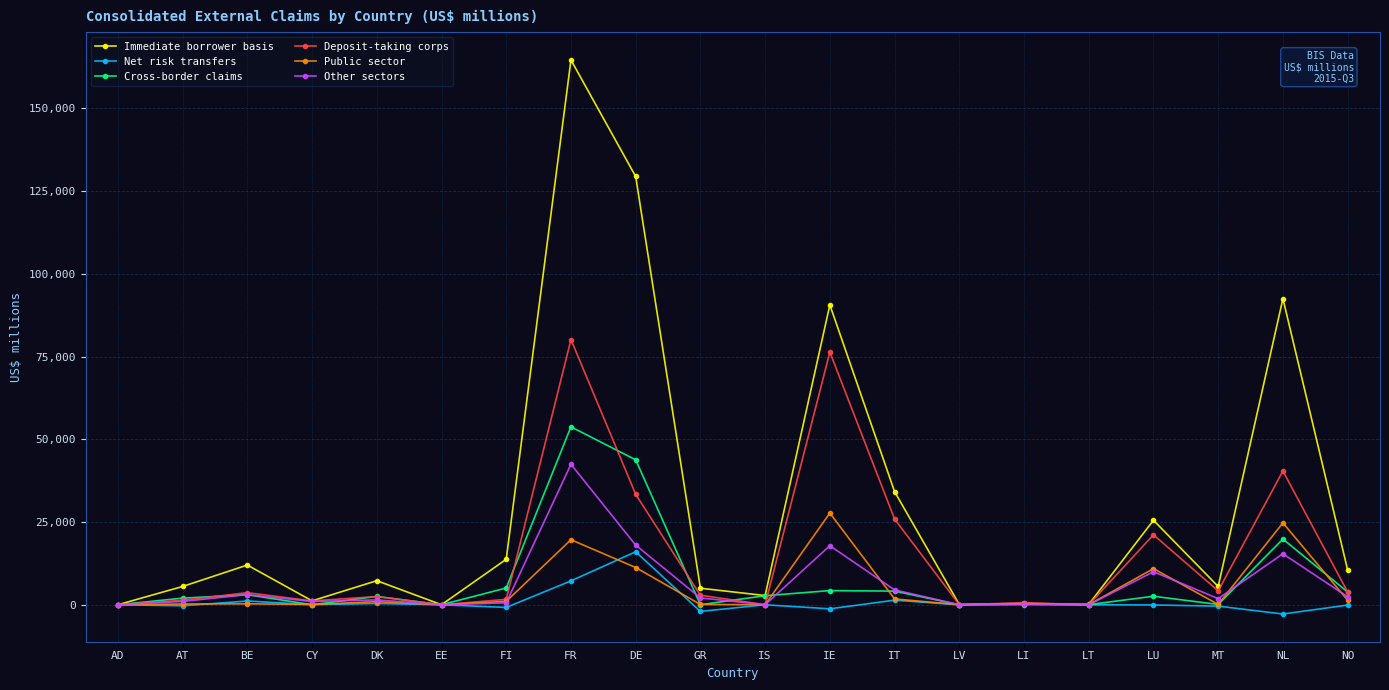

What is the maximum value shown in the chart?

164628